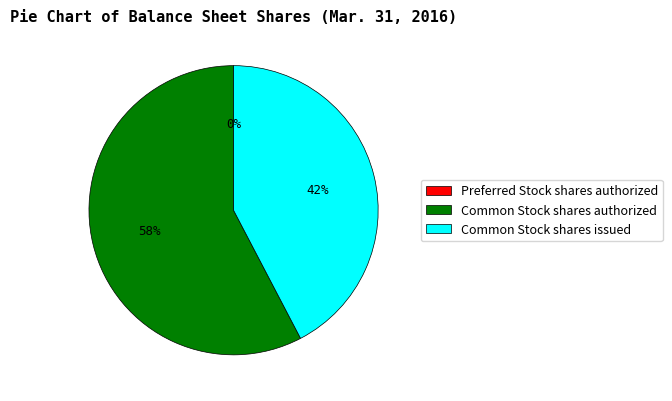

Combined, do Common Stock shares issued and Common Stock shares authorized account for over 50%?

Yes